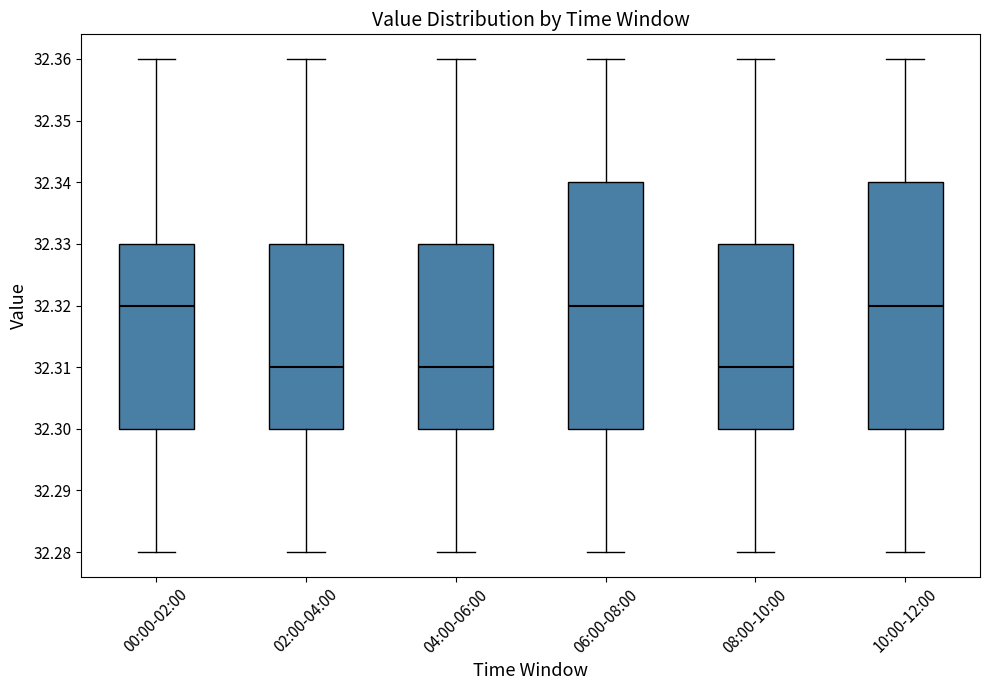

Where does the median line of the box for 00:00-02:00 sit on the y-axis? The values are not printed on the chart, so give them approximately, as read against the axis.

32.32